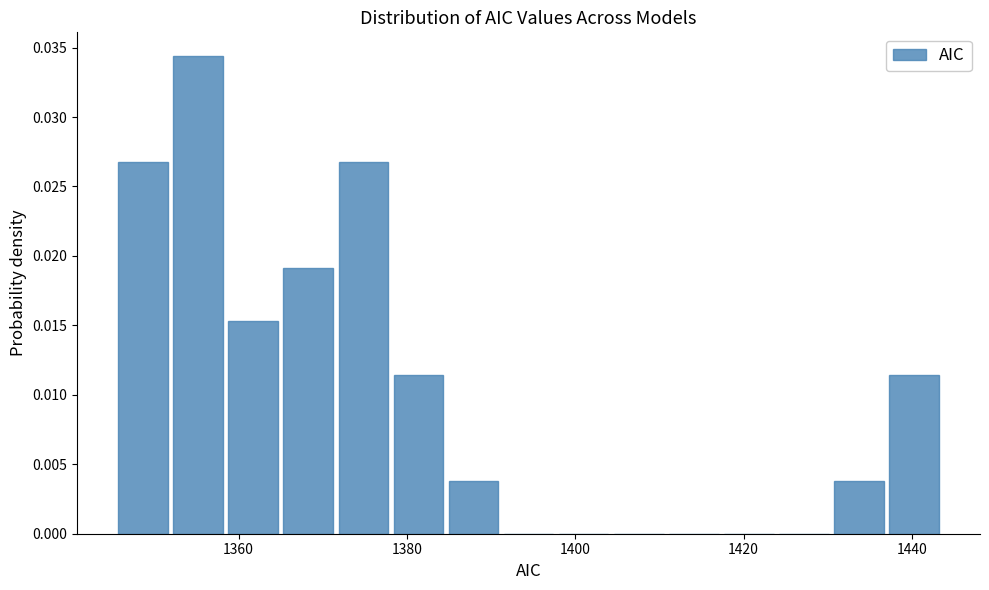

Read against the x-axis, roughly where is the centre of the tallest bar?

1356